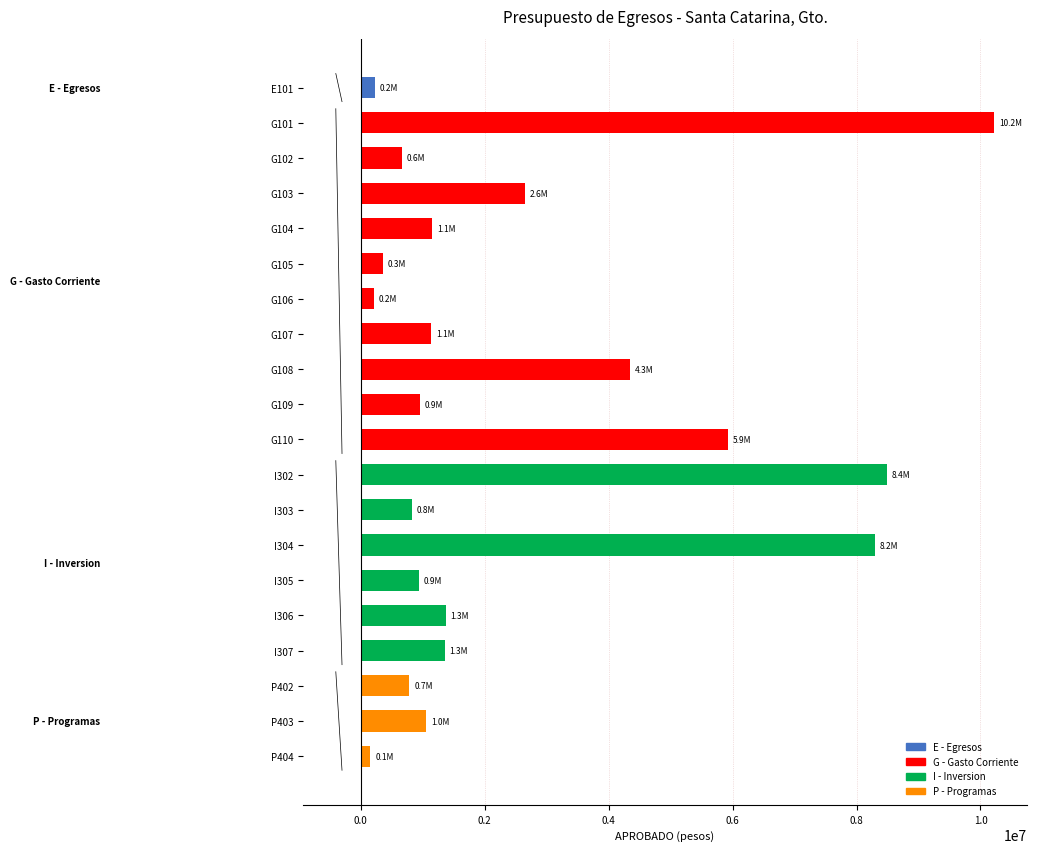

What is the greatest value displayed?

10219436.0